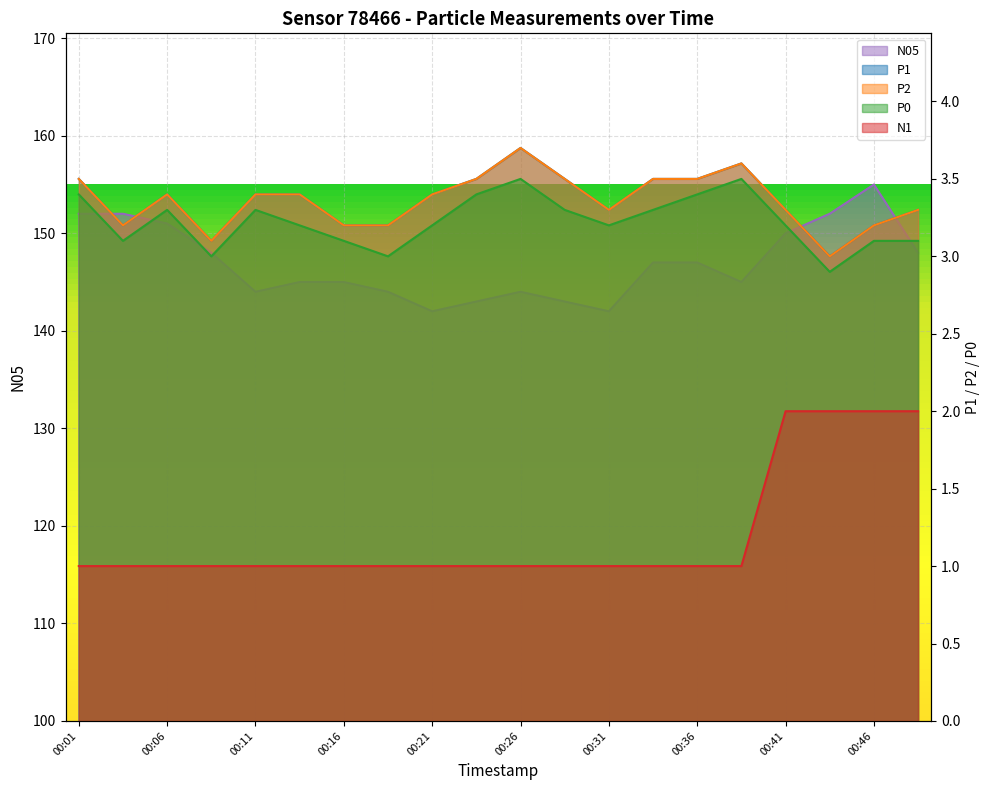

How many values in the P0 series exceed 3?

17